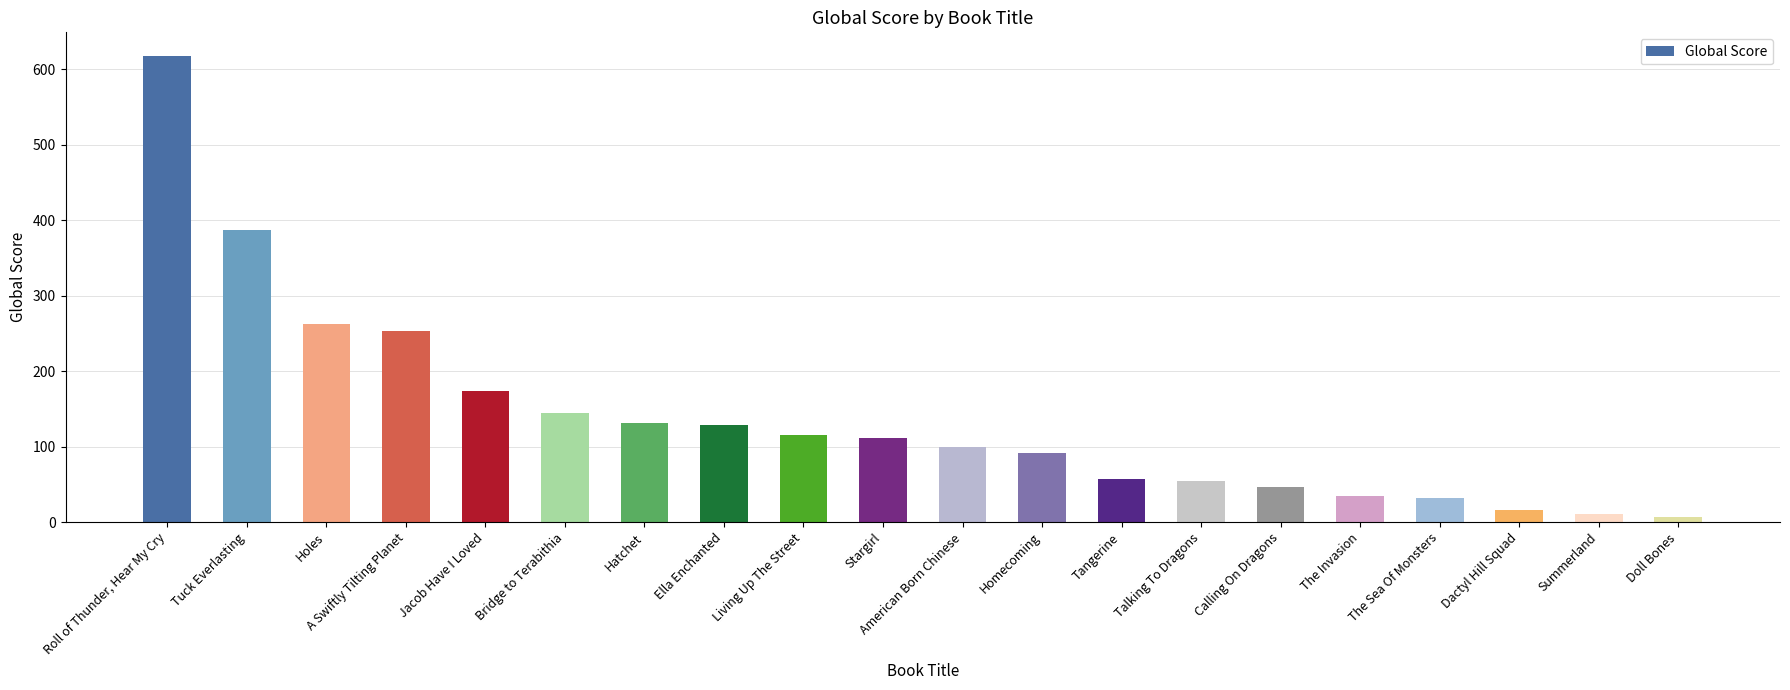

List the labels in order of value, largest first.

Roll of Thunder, Hear My Cry, Tuck Everlasting, Holes, A Swiftly Tilting Planet, Jacob Have I Loved, Bridge to Terabithia, Hatchet, Ella Enchanted, Living Up The Street, Stargirl, American Born Chinese, Homecoming, Tangerine, Talking To Dragons, Calling On Dragons, The Invasion, The Sea Of Monsters, Dactyl Hill Squad, Summerland, Doll Bones